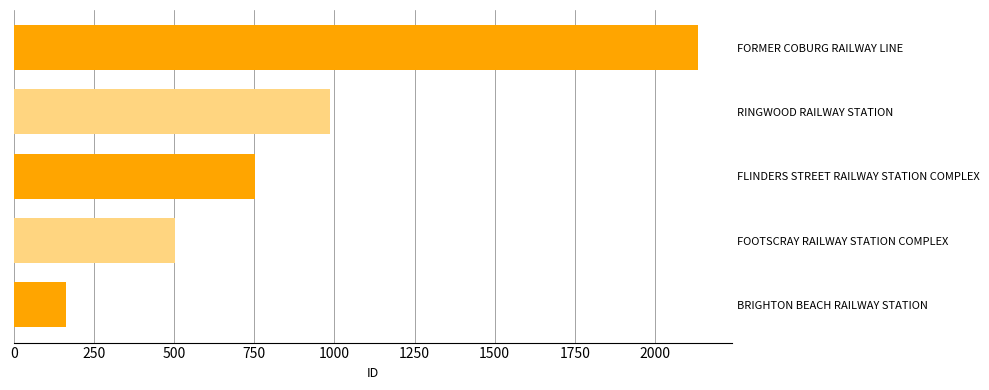

List the labels in order of value, largest first.

FORMER COBURG RAILWAY LINE, RINGWOOD RAILWAY STATION, FLINDERS STREET RAILWAY STATION COMPLEX, FOOTSCRAY RAILWAY STATION COMPLEX, BRIGHTON BEACH RAILWAY STATION